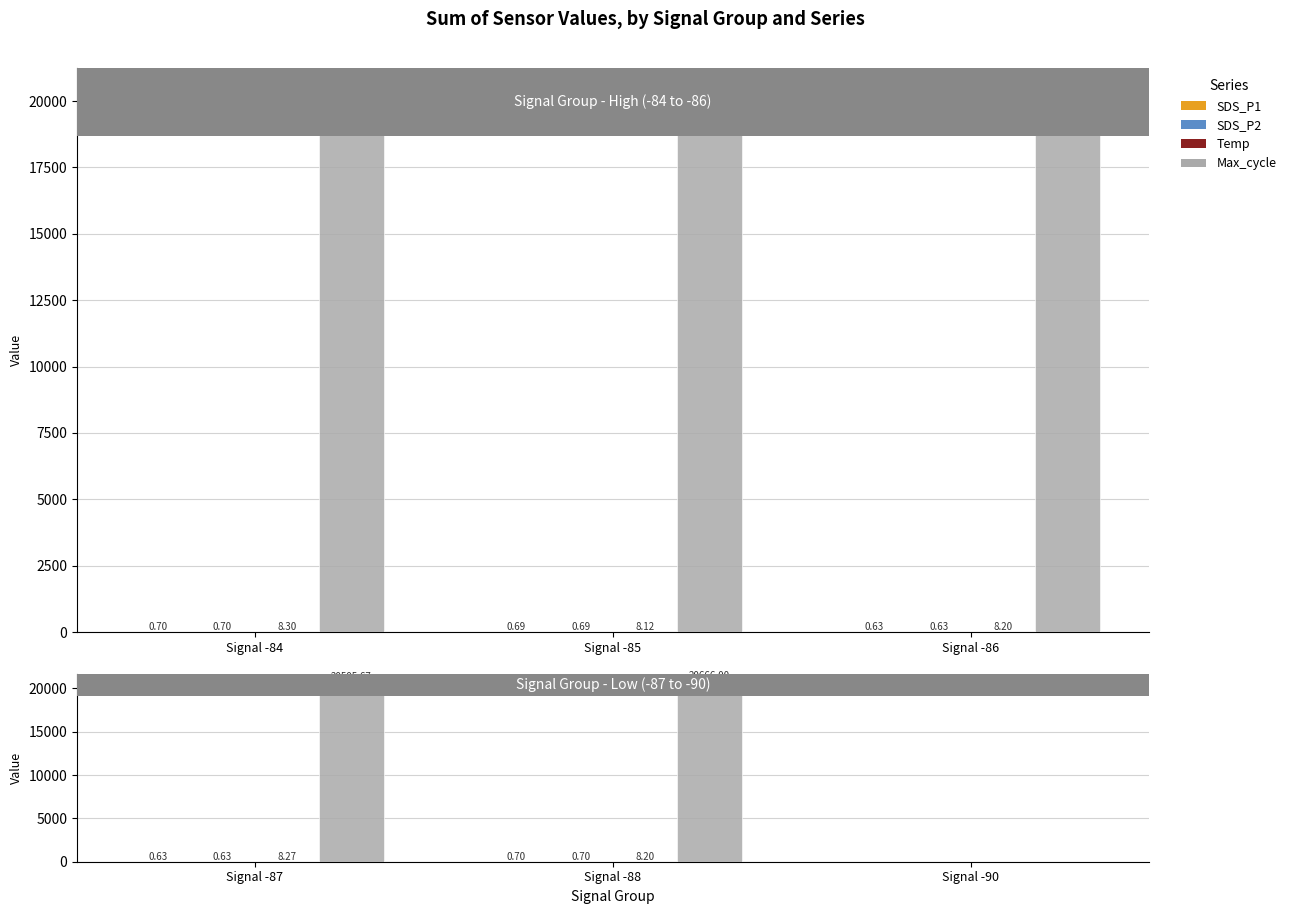

At which category is the sum across all series the highest?

Signal -88